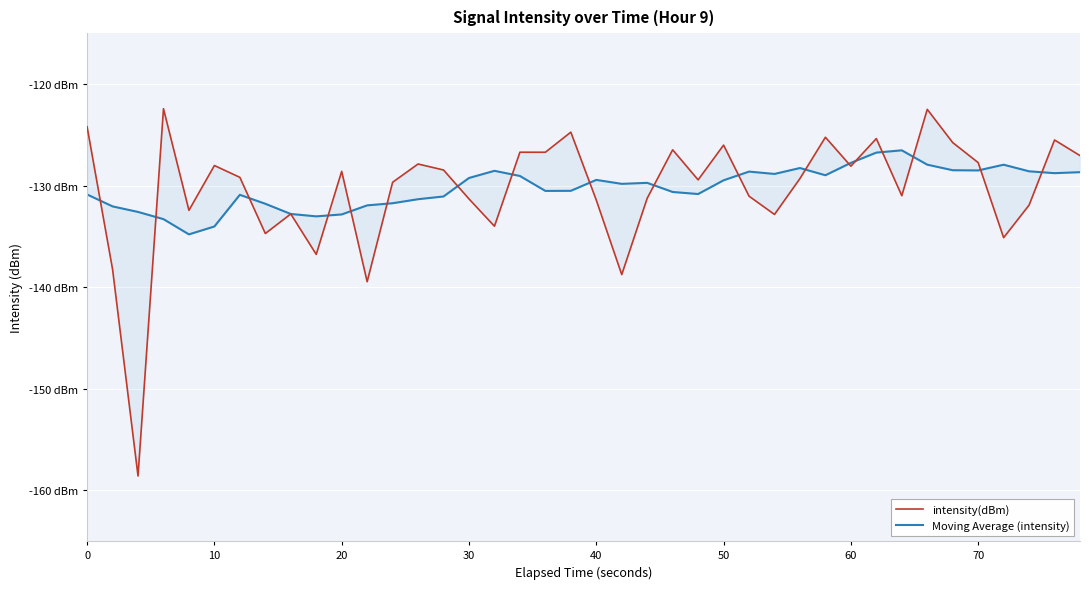

Is the value of Moving Average (intensity) at 11 greater than the value of intensity(dBm) at 14?

No